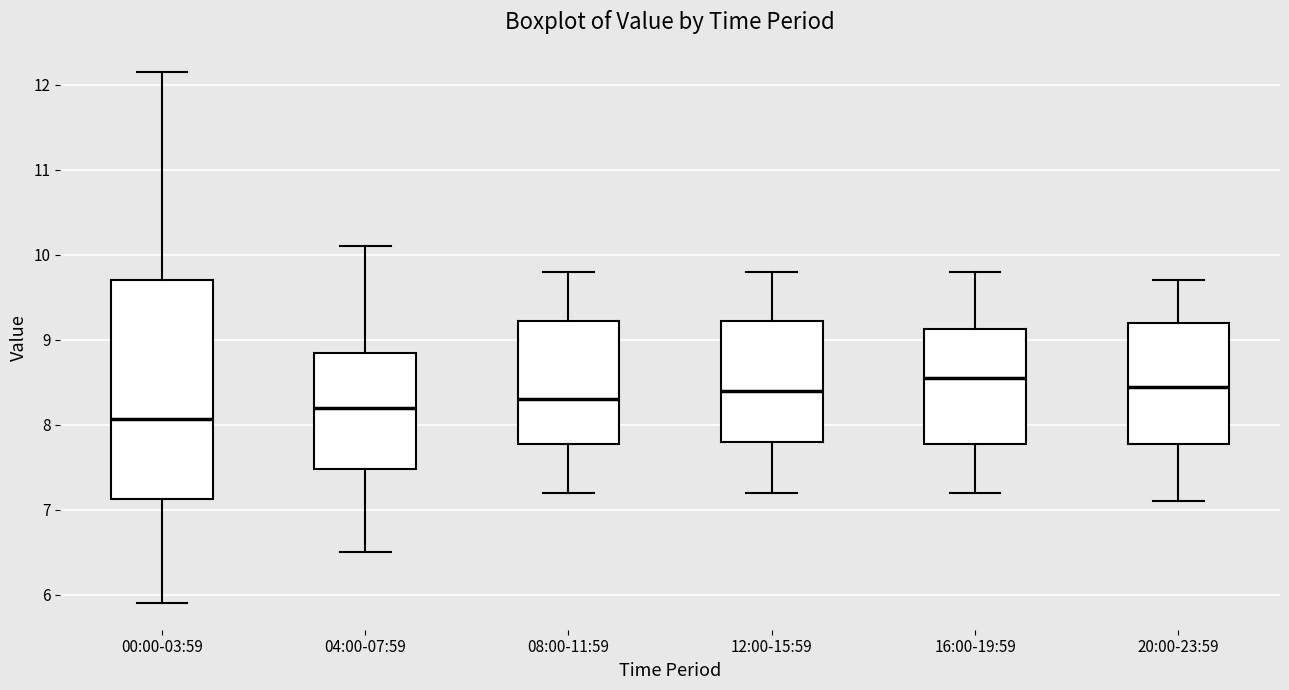

Comparing the boxes themselves (not the whiskers), which one is the tallest?

00:00-03:59